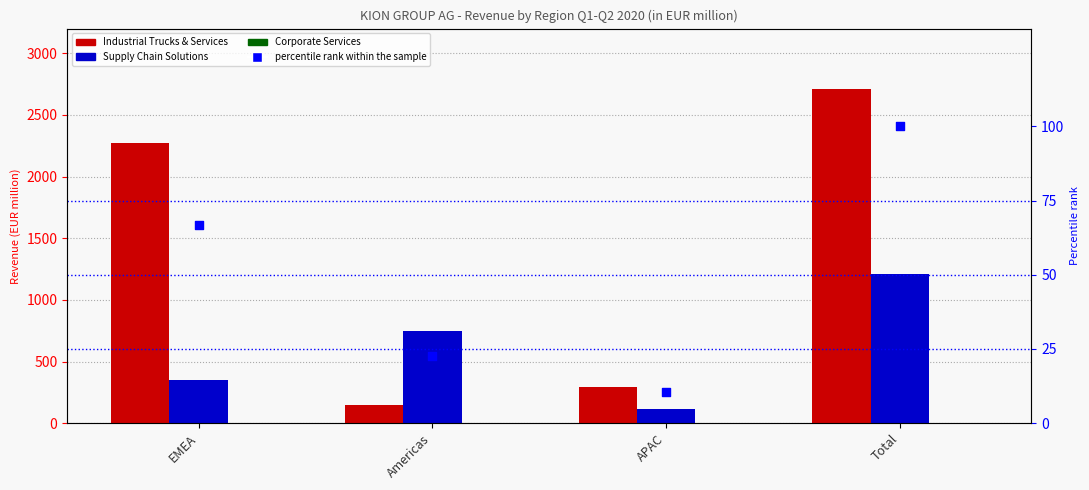

Which series has the widest spread of Y values?

Industrial Trucks & Services